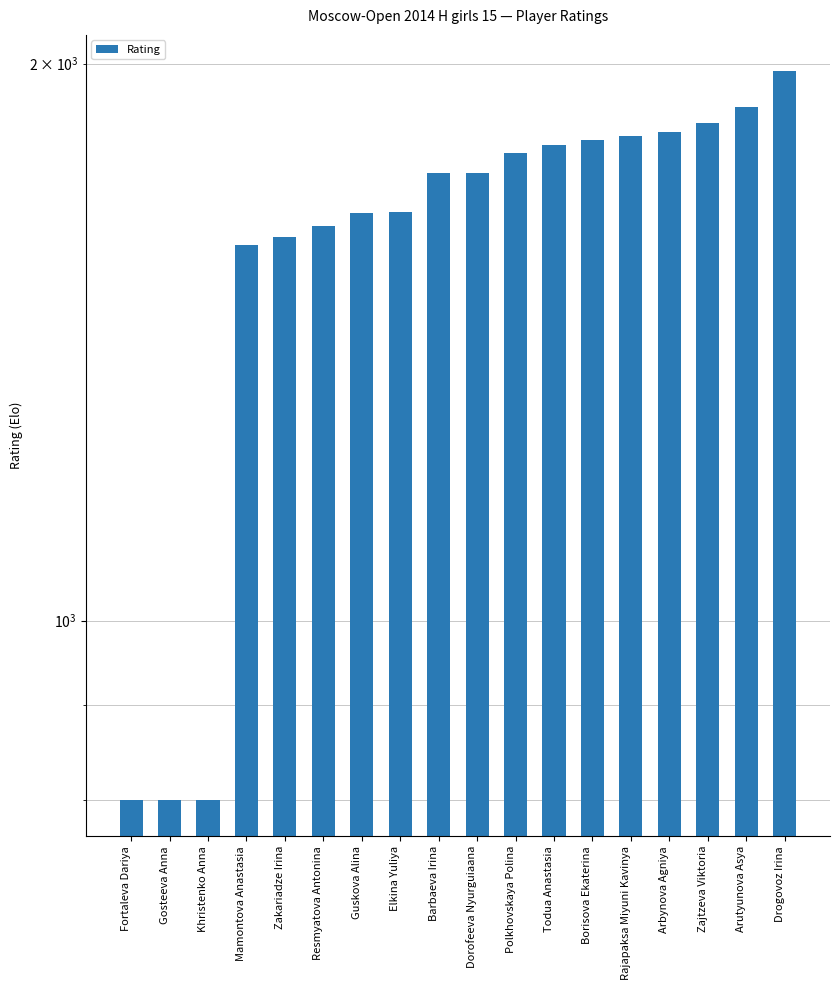

Which label corresponds to the smallest value in the chart?

Fortaleva Dariya